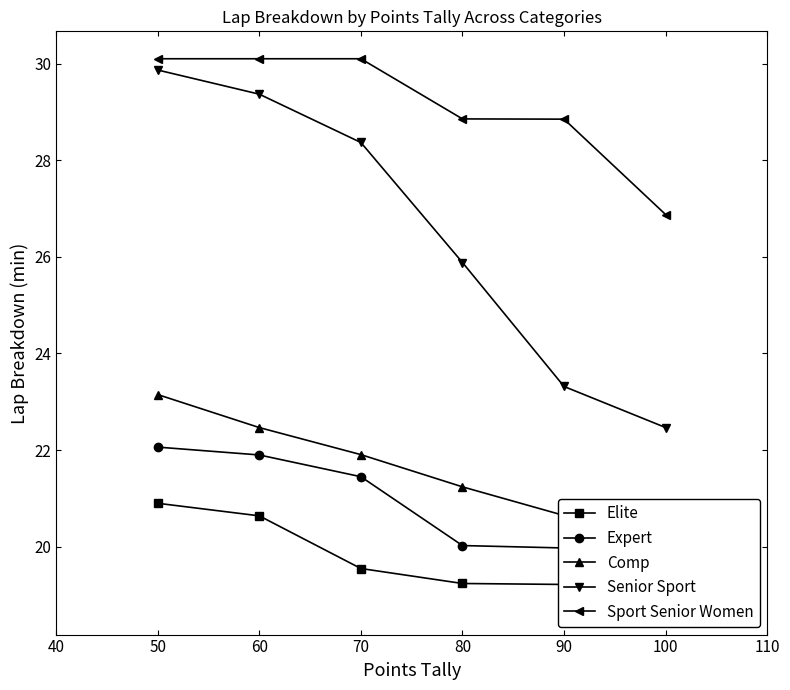

Does the chart display data point markers on the line(s)?

Yes